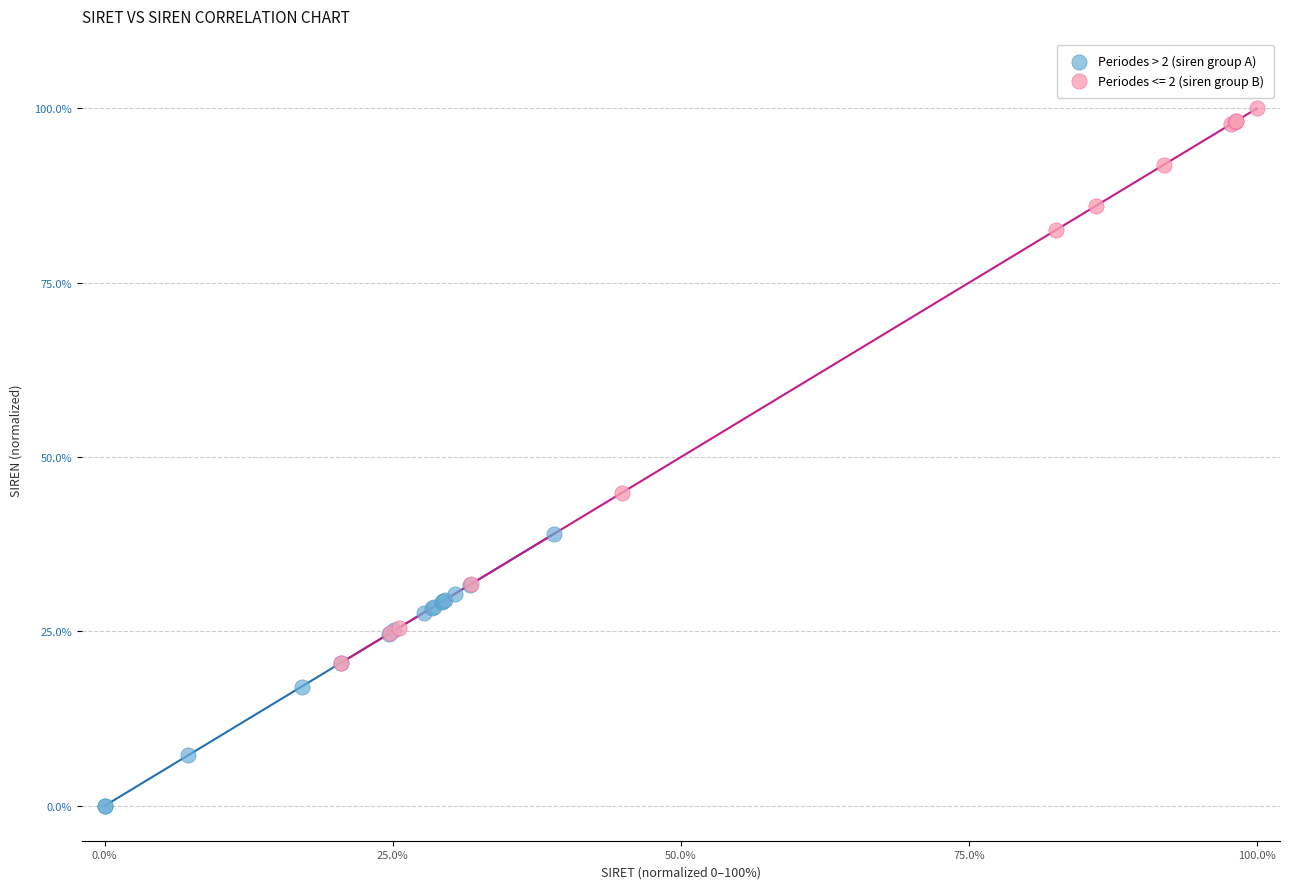

Which series contains the highest Y value?

Periodes <= 2 (siren group B)